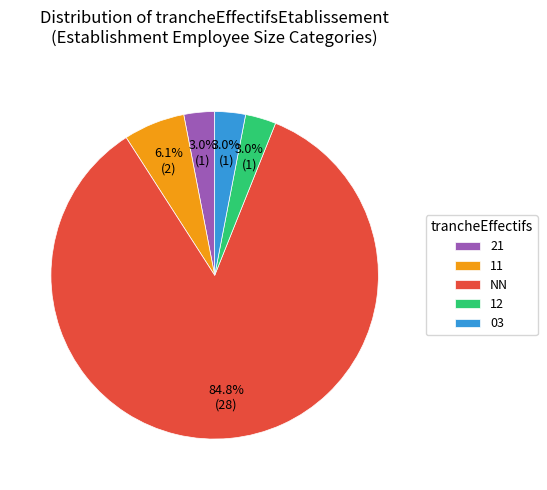

What is the total percentage of 12 and 11?

9.1%